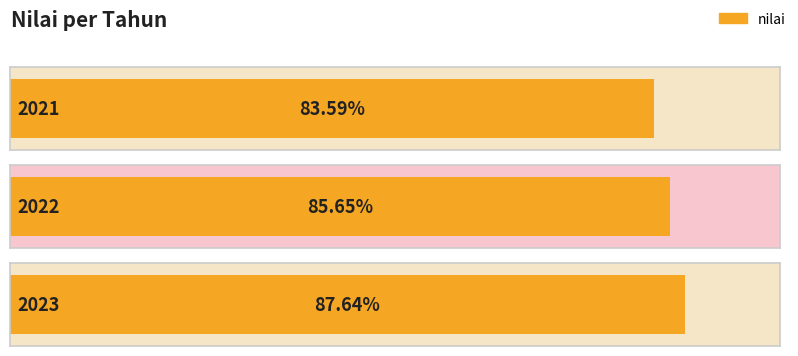

Is it true that the value at 2023 is 0.9?

True